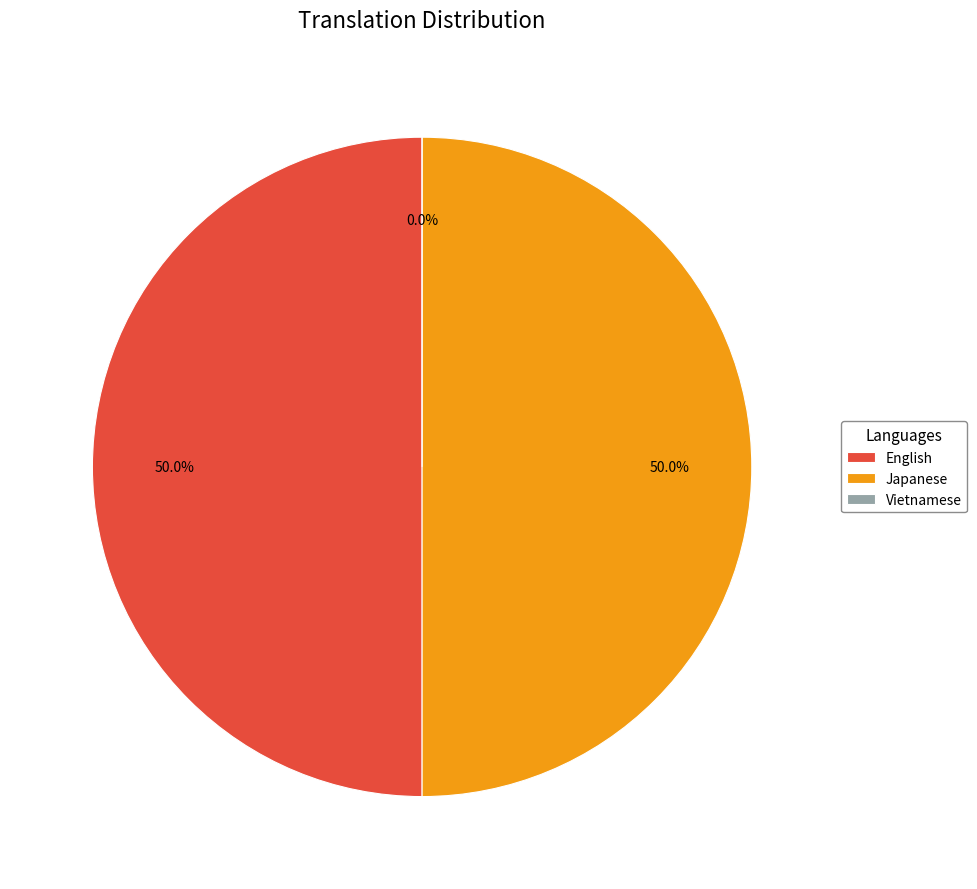

How much of the chart is everything except Vietnamese?

100.0%